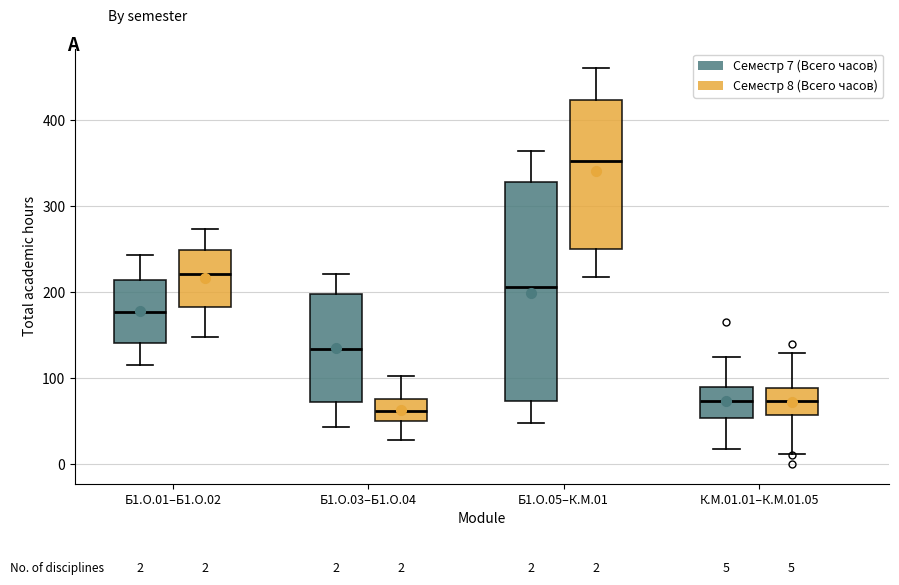

Which box is the tallest, from its lower edge to its upper edge?

Б1.О.05–К.М.01 (Семестр 7 (Всего часов))